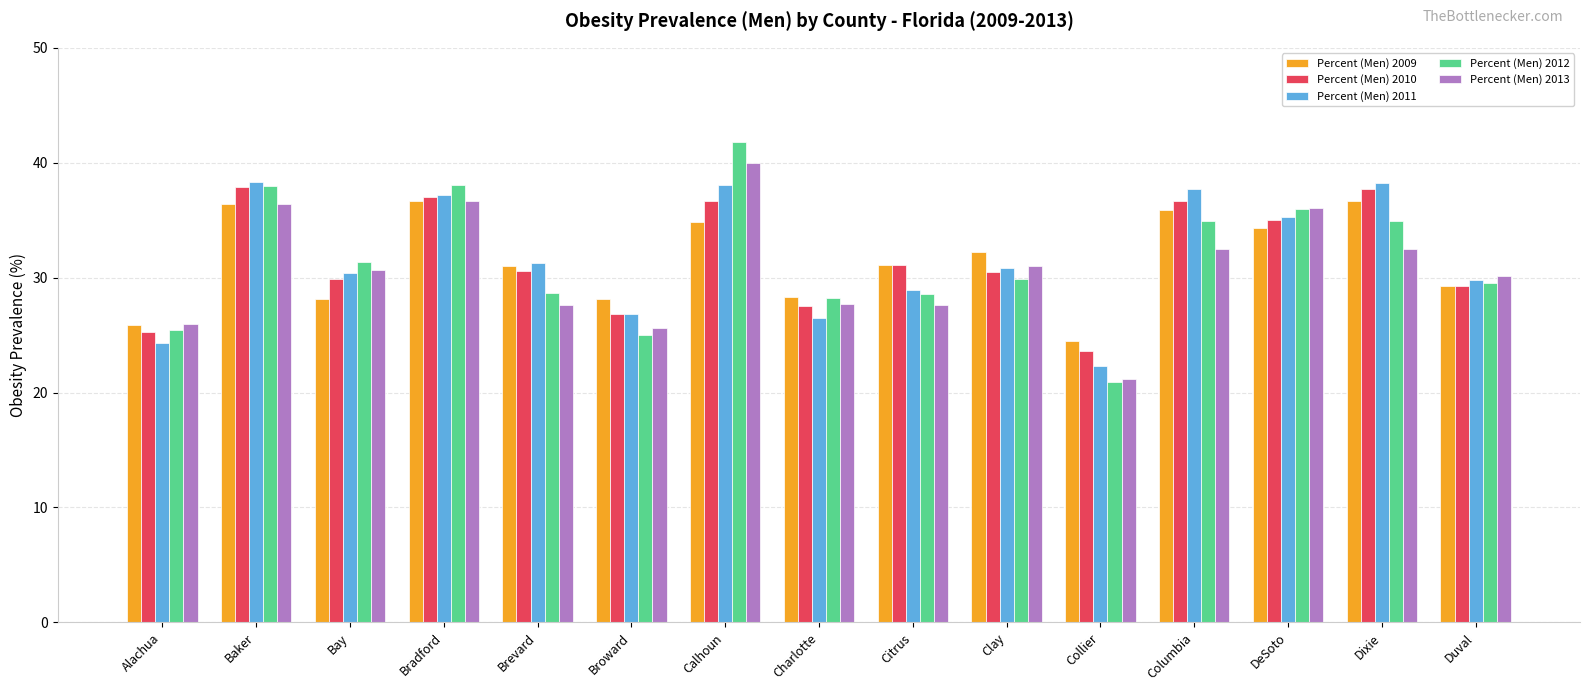

How many values in the Percent (Men) 2012 series are below 29?

6